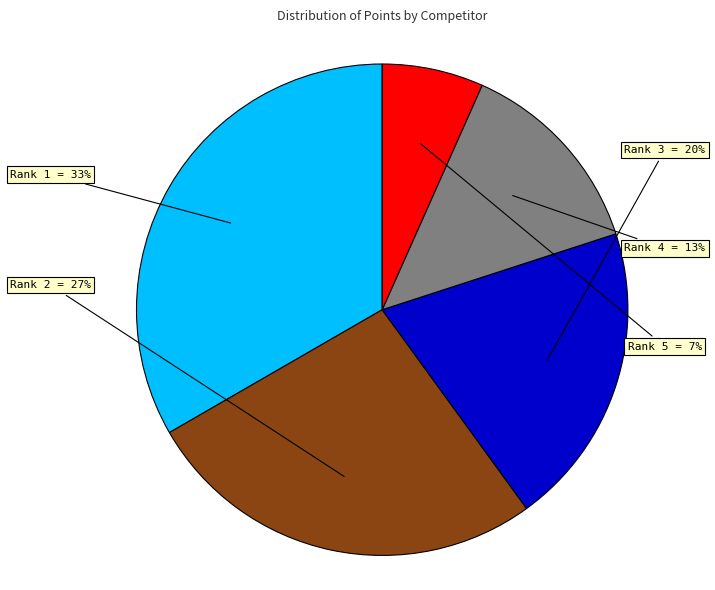

To the nearest percent, what portion does Rank 3 represent?

20%